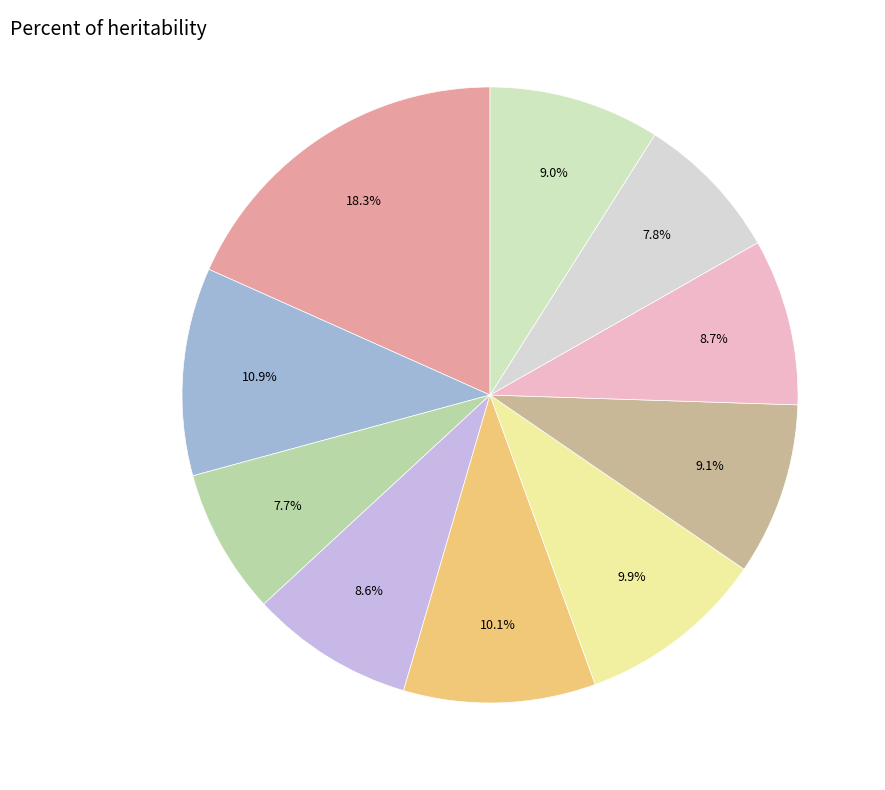

How many slices are in this pie chart?

10